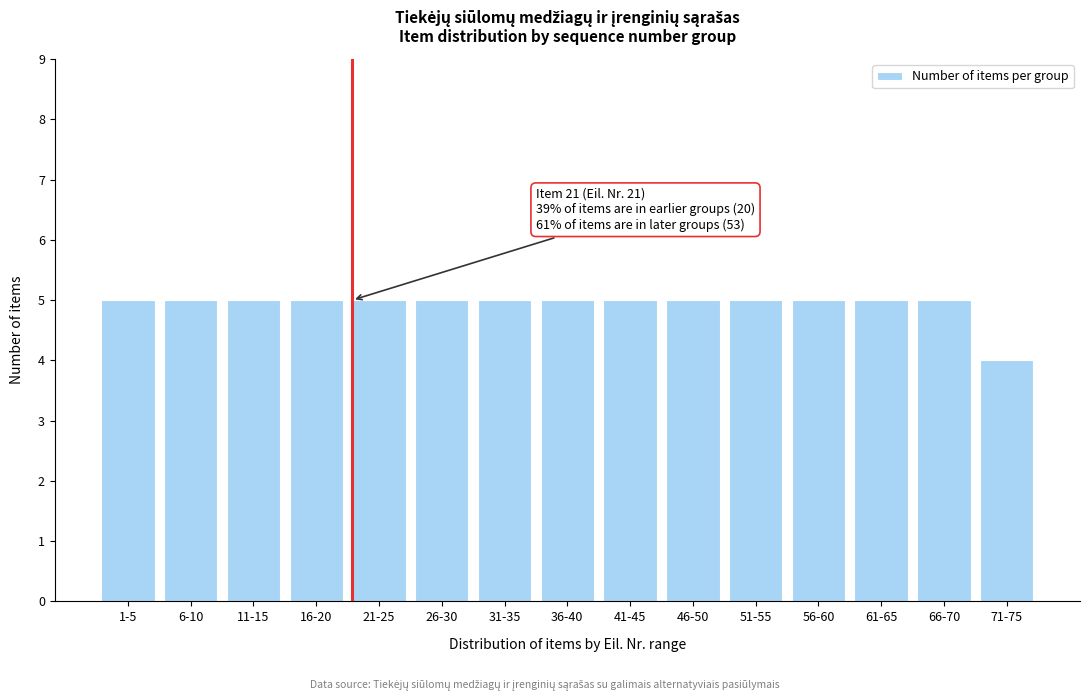

Reading left to right, extract all data points from this chart.

1-5=5	6-10=5	11-15=5	16-20=5	21-25=5	26-30=5	31-35=5	36-40=5	41-45=5	46-50=5	51-55=5	56-60=5	61-65=5	66-70=5	71-75=4